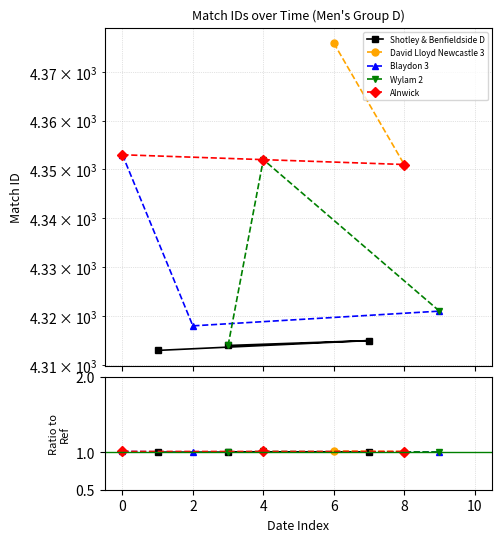

Which series has the largest range (max minus min)?

Wylam 2